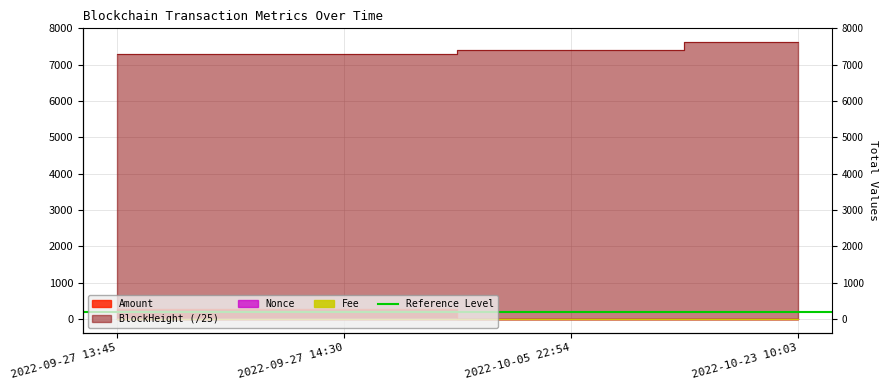

What is the value of the Nonce point at the 1st from the left?

1.0